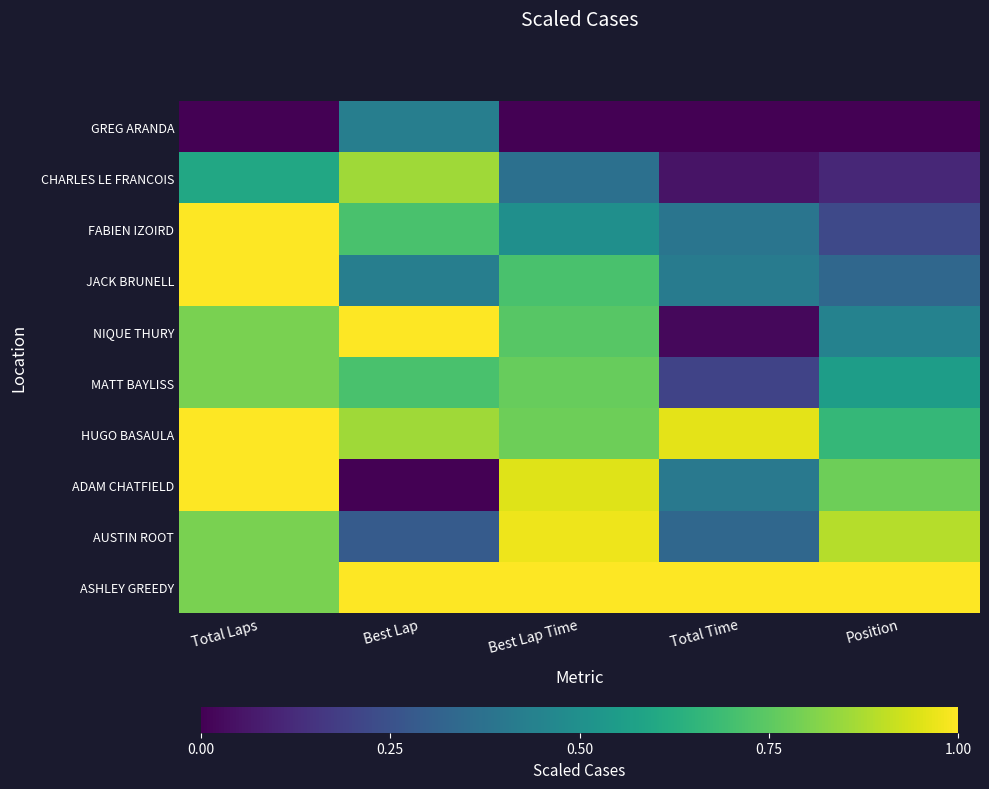

What is the difference between the highest and lowest values at Total Laps?

1.0